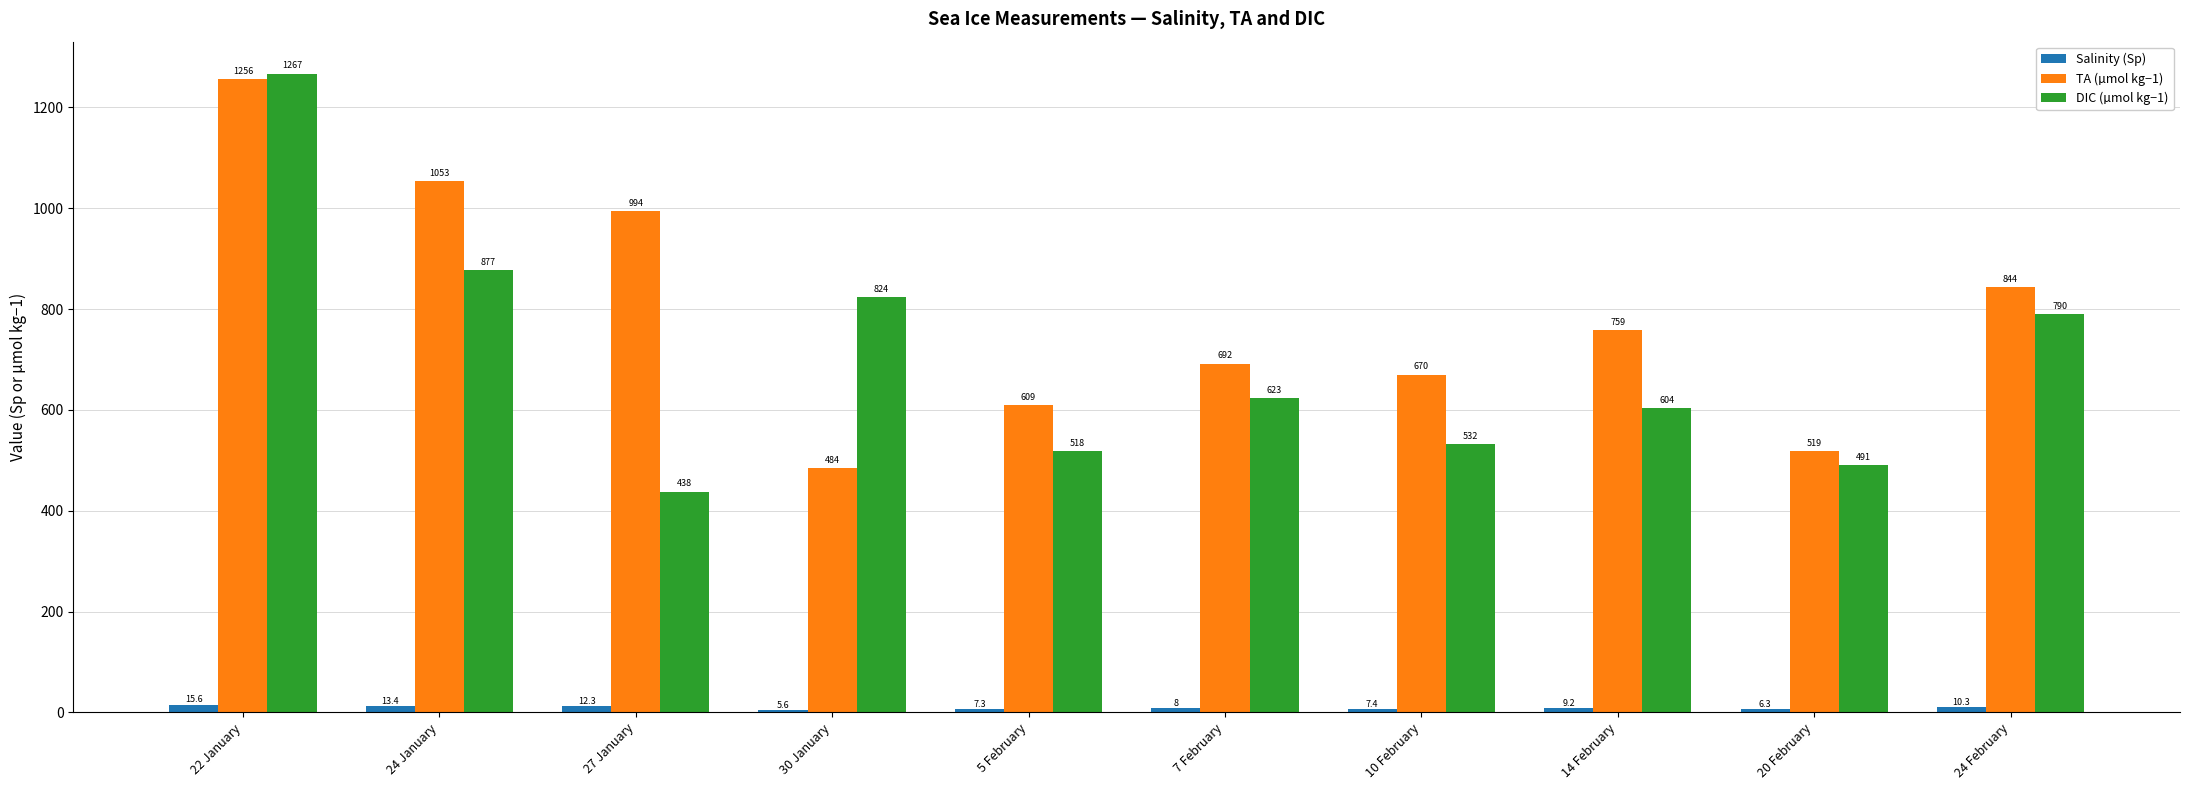

What are all the series names shown in the legend?

Salinity (Sp), TA (µmol kg−1), DIC (µmol kg−1)